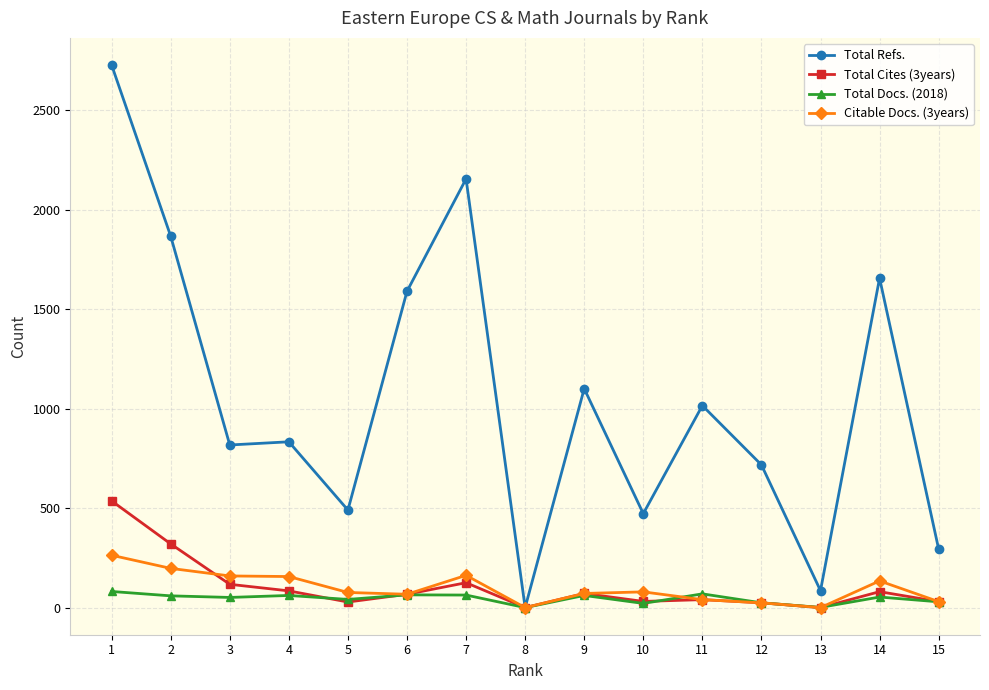

At which label does Total Refs. reach its peak?

1